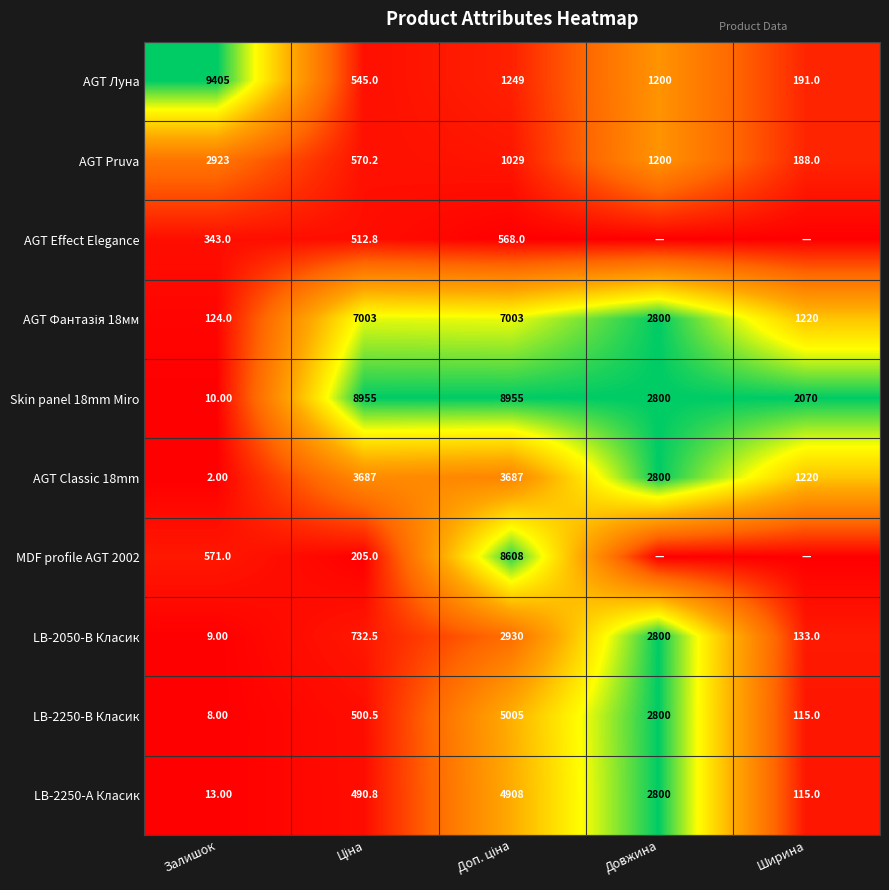

Which has a higher value, Доп. ціна or Довжина?

Довжина